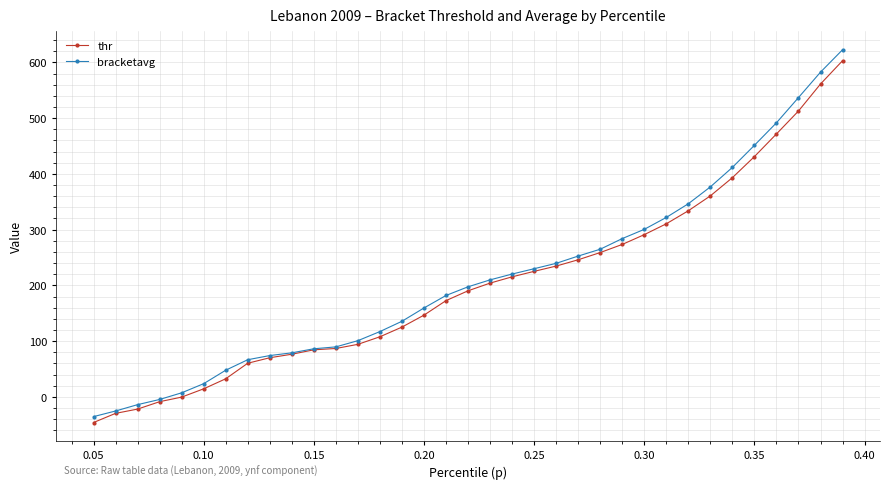

What is the minimum value shown in the chart?

-46.0